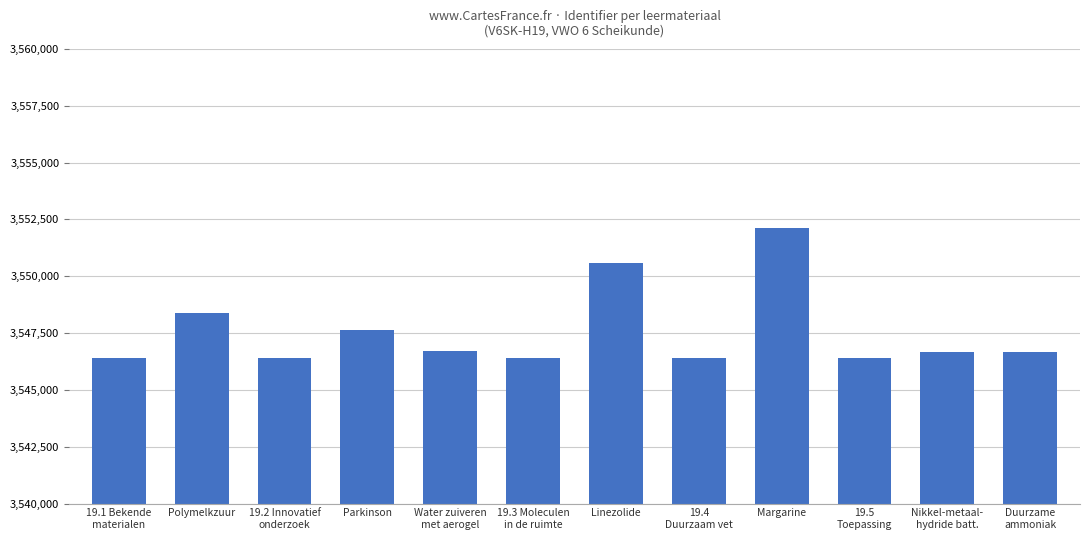

How many distinct data groups are displayed?

1